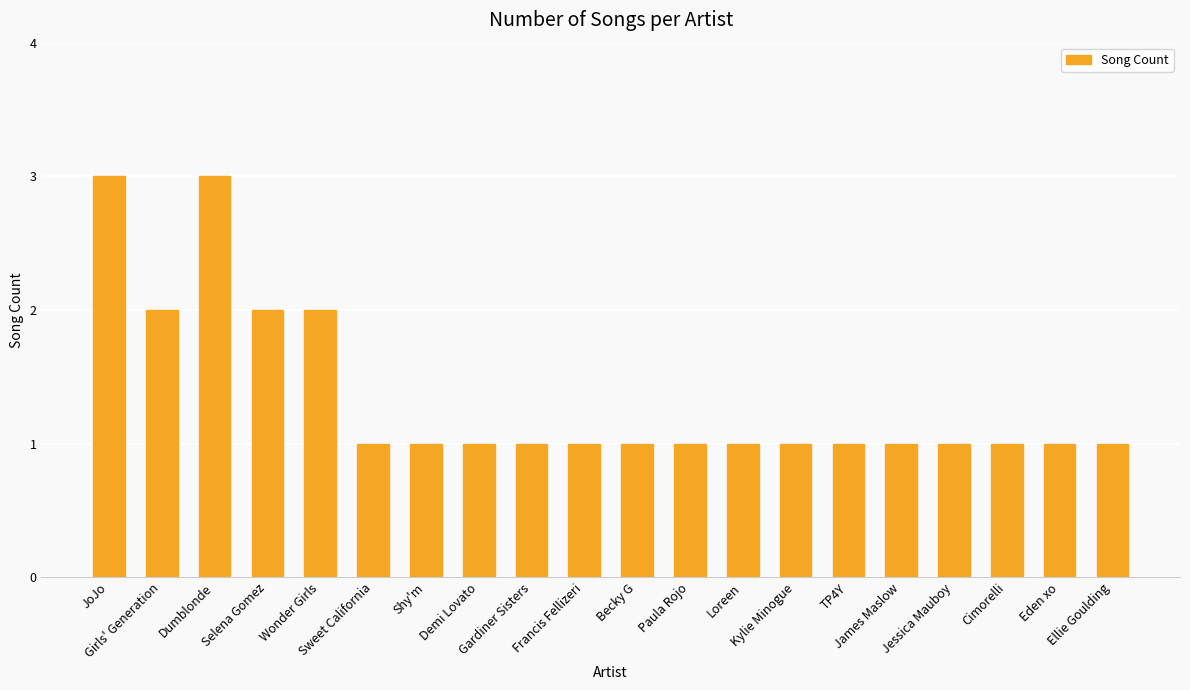

The value at Sweet California is 1. True or false?

True